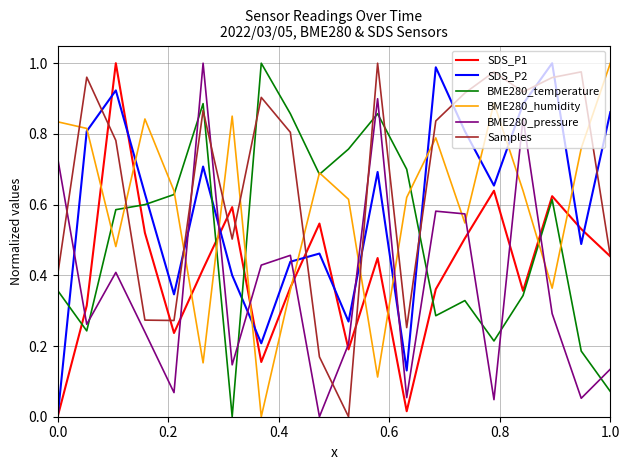

Which series has the largest total across all categories?

Samples